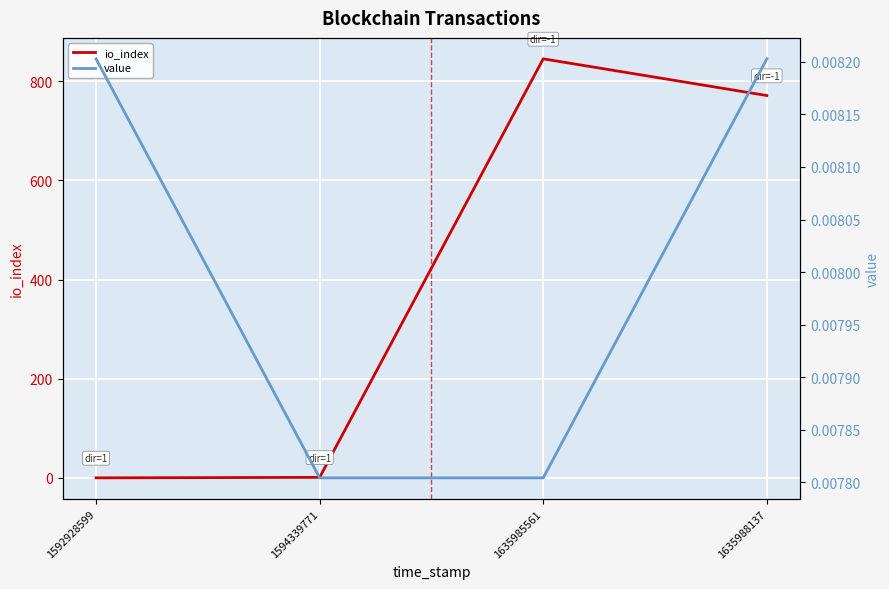

Reading right to left, what are all the values shown in this chart?

io_index: 1635988137=771.0	1635985561=845.0	1594339771=1.0	1592928599=0.0
value: 1635988137=0.0	1635985561=0.0	1594339771=0.0	1592928599=0.0